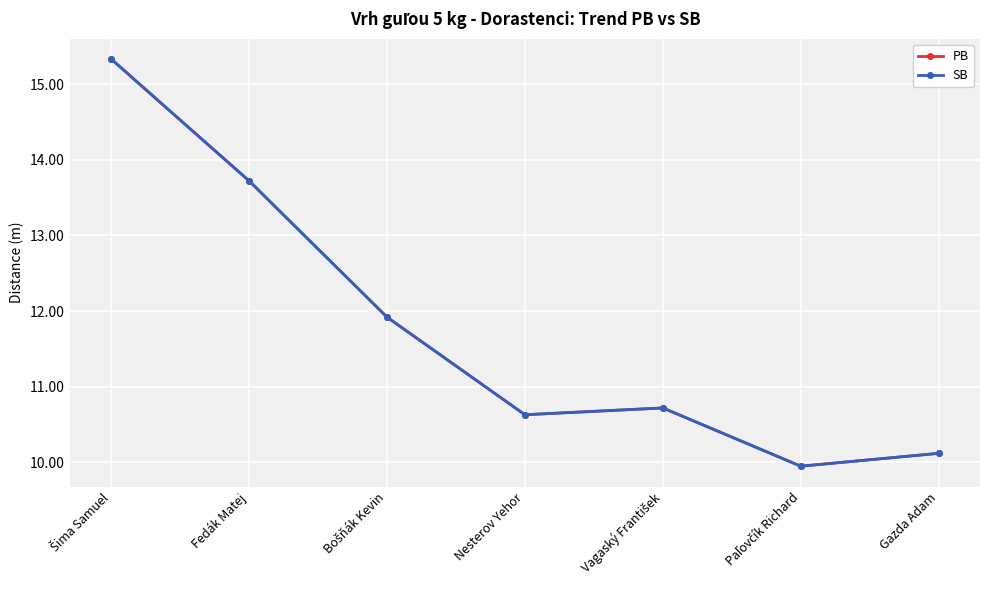

Reading left to right, transcribe all the data shown in this chart.

PB: 15.3	13.7	11.9	10.6	10.7	9.9	10.1
SB: 15.3	13.7	11.9	10.6	10.7	9.9	10.1